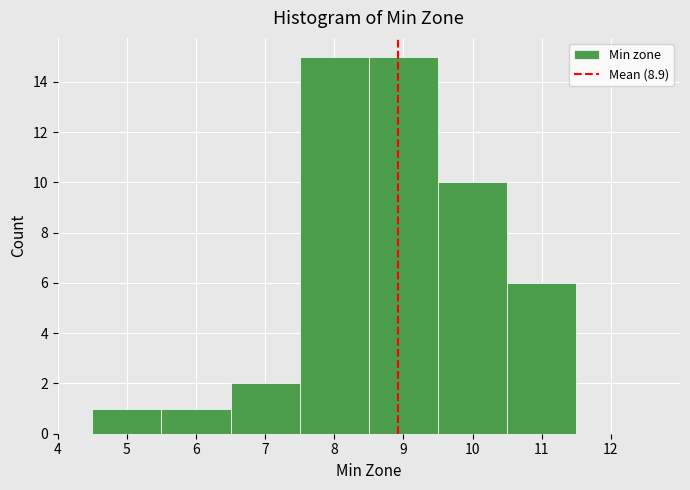

How tall is the bar that spans 7.5 to 8.5 on the x-axis? The values are not printed on the chart, so give them approximately, as read against the axis.

15